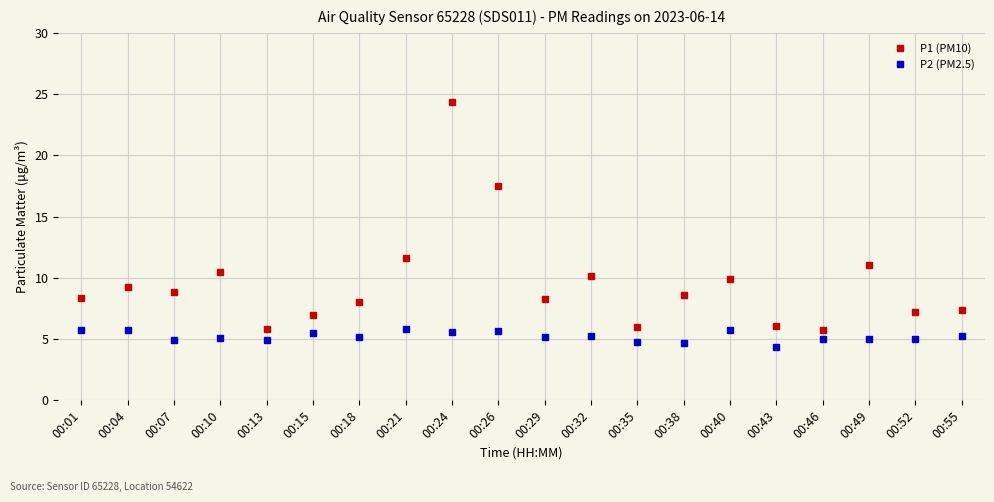

Which series has the largest total across all categories?

P1 (PM10)